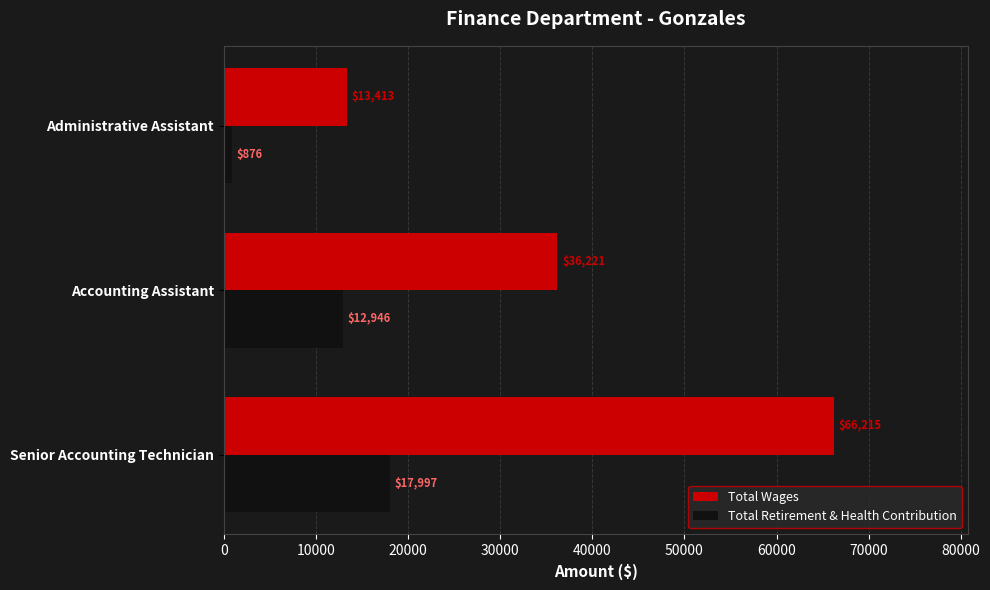

At how many categories does at least one series exceed 45648?

1